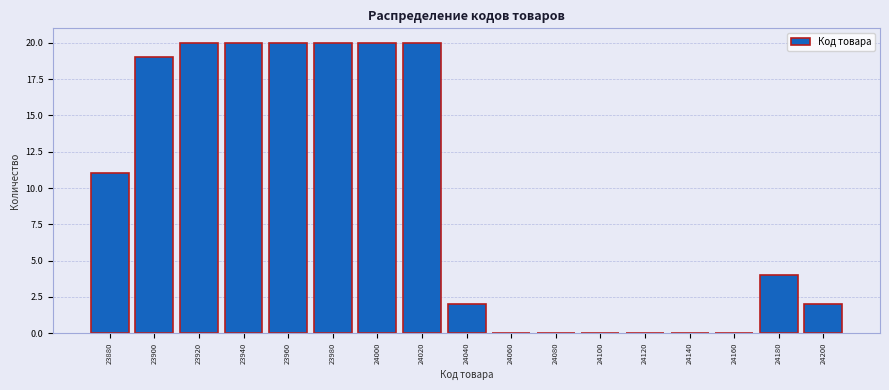

Reading left to right, list all the values displayed in this chart.

23880=11	23900=19	23920=20	23940=20	23960=20	23980=20	24000=20	24020=20	24040=2	24060=0	24080=0	24100=0	24120=0	24140=0	24160=0	24180=4	24200=2